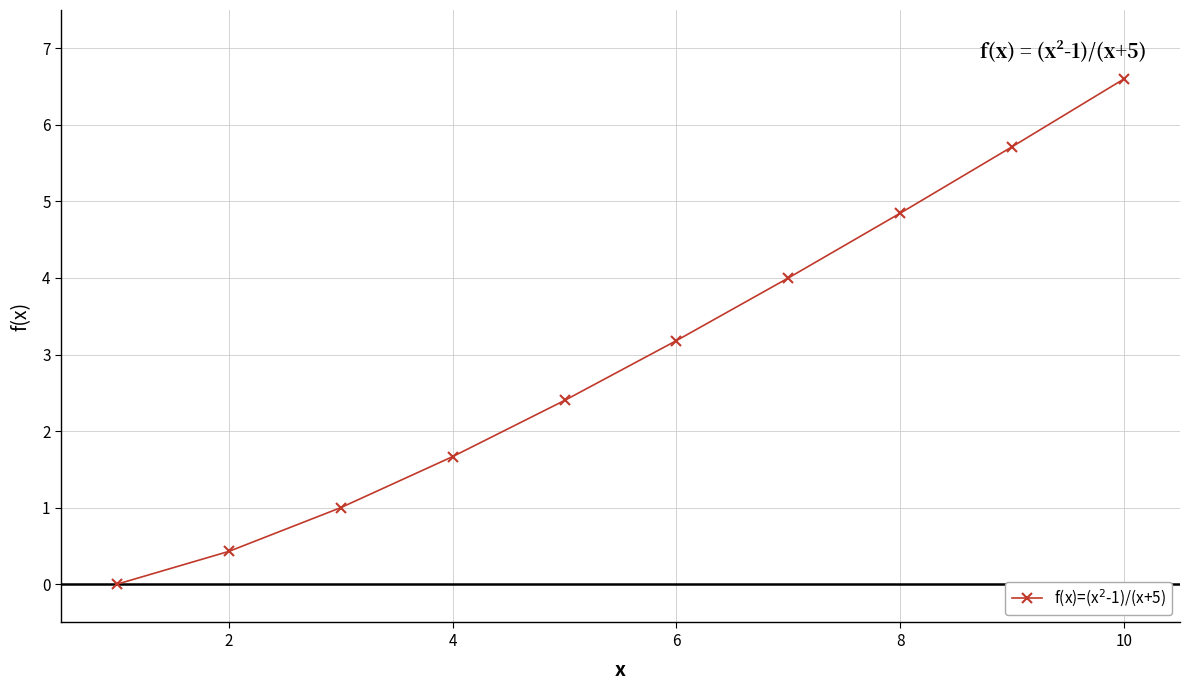

What is the greatest value displayed?

6.6